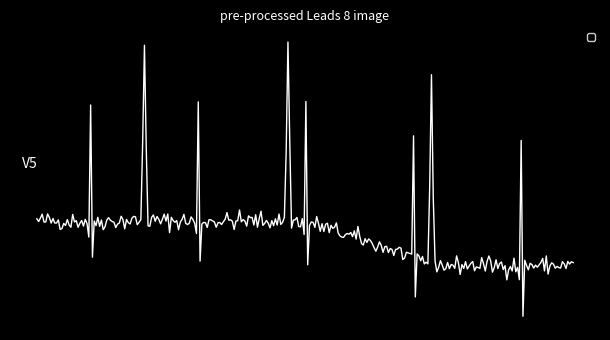

Does the chart display data point markers on the line(s)?

No